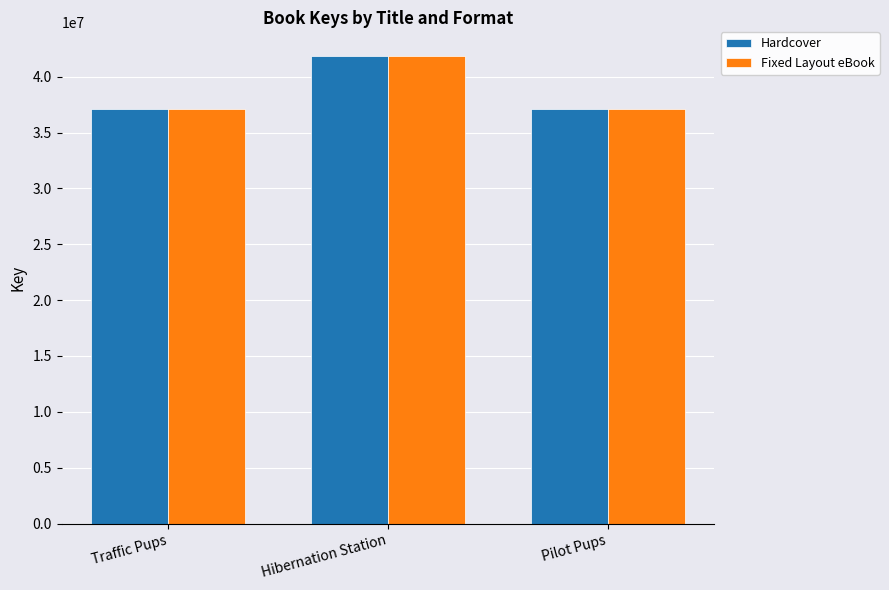

What is the average value of the Fixed Layout eBook series?

38677601